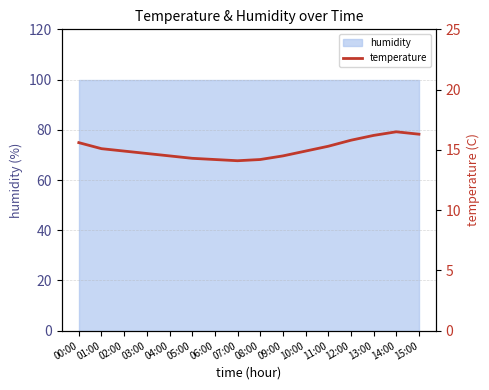

Where is the data nearest to the value 15?

01:00